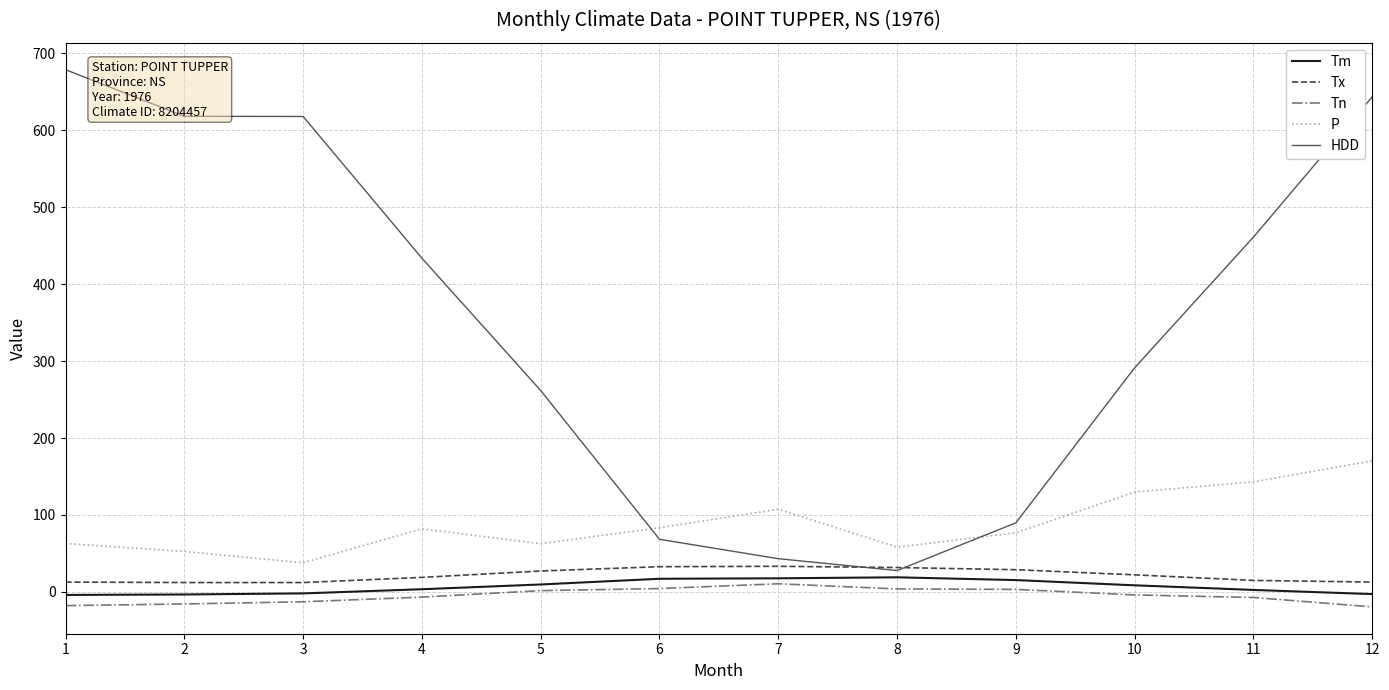

True or false: HDD and Tn intersect in this chart.

False